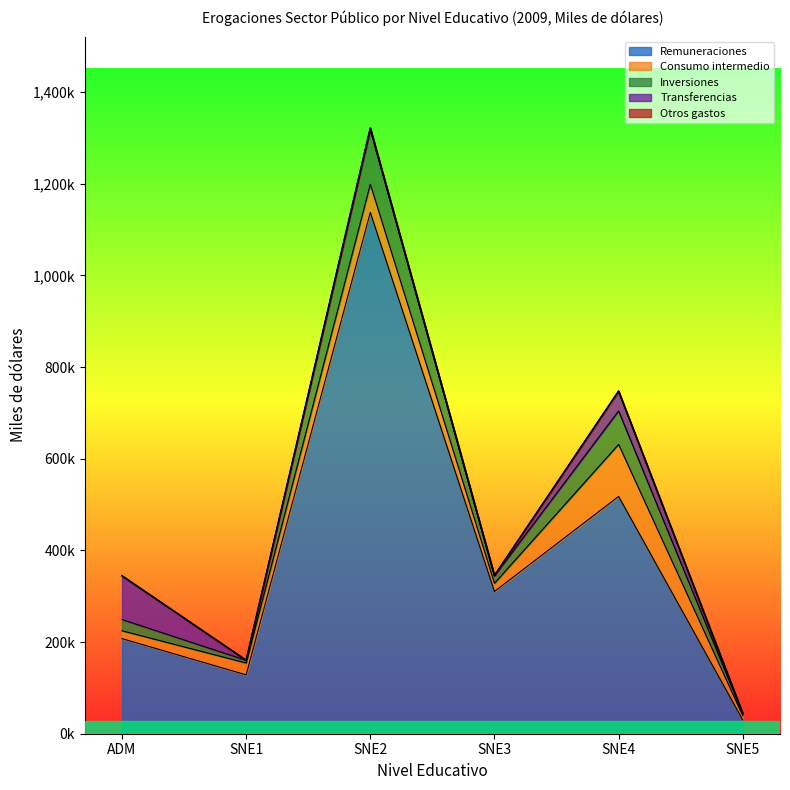

In Remuneraciones, how many points are lower than both neighbors (excluding endpoints)?

2